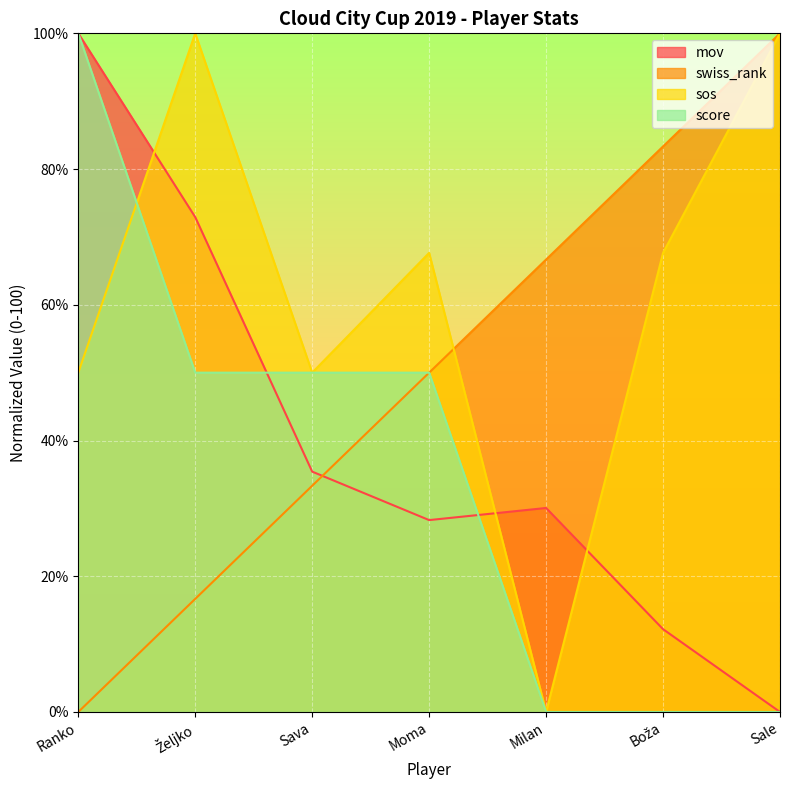

Does the chart display data point markers on the line(s)?

No